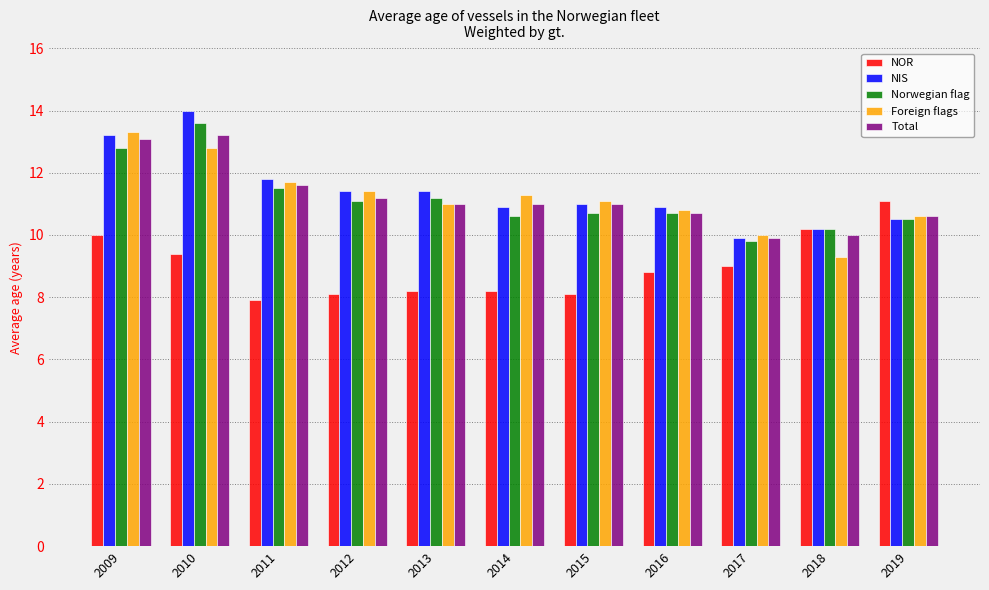

What is the spread (max minus min) of values at 2009?

3.3